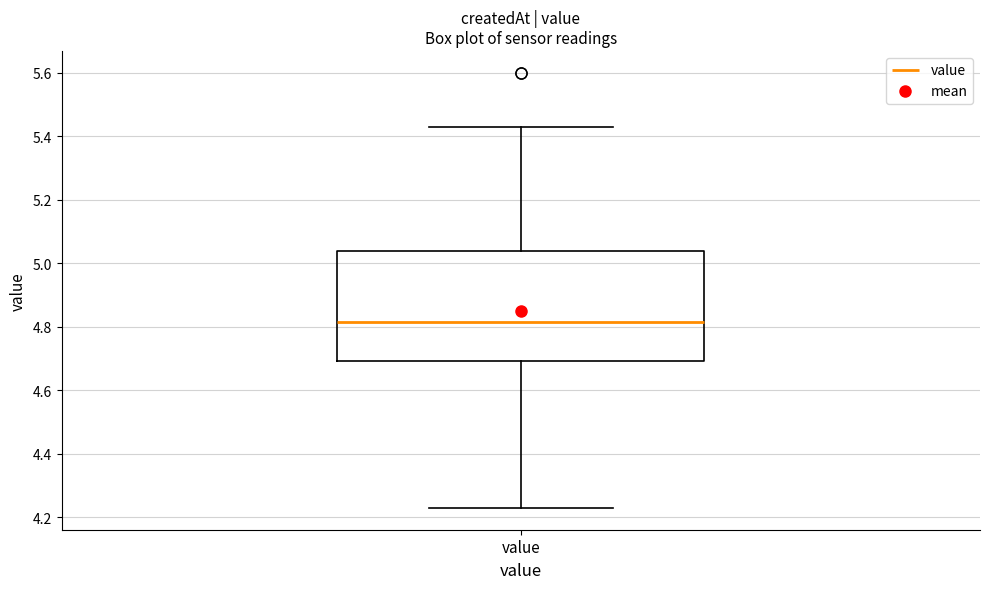

Transcribe this box plot: give where the median line is, the range the box spans, and where the two whiskers end, as read against the y-axis. The values are not printed on the chart, so give them approximately, as read against the axis.

median 4.82, box 4.70 to 5.04, whiskers 4.24 to 5.44